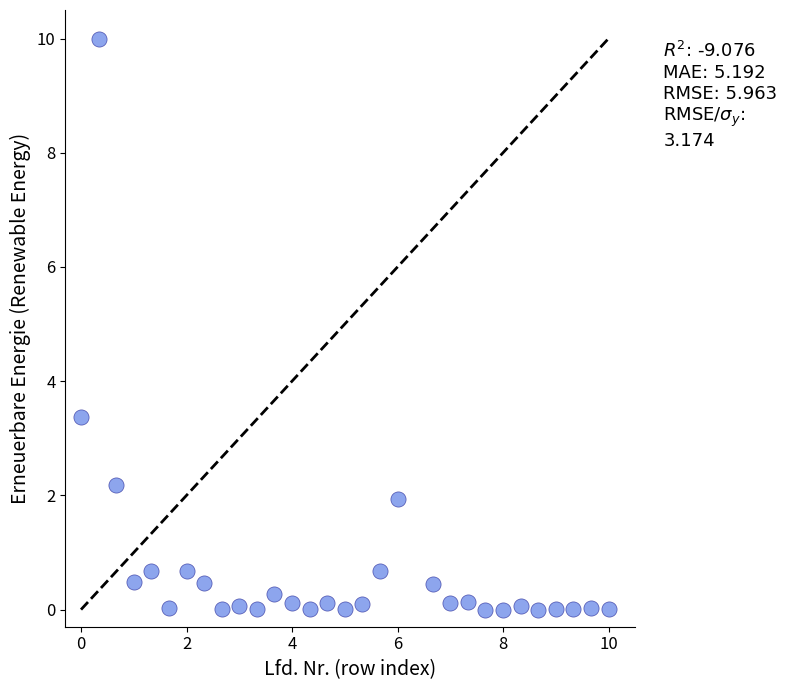

What Y value in the scatter plot is closest to 5?

3.4